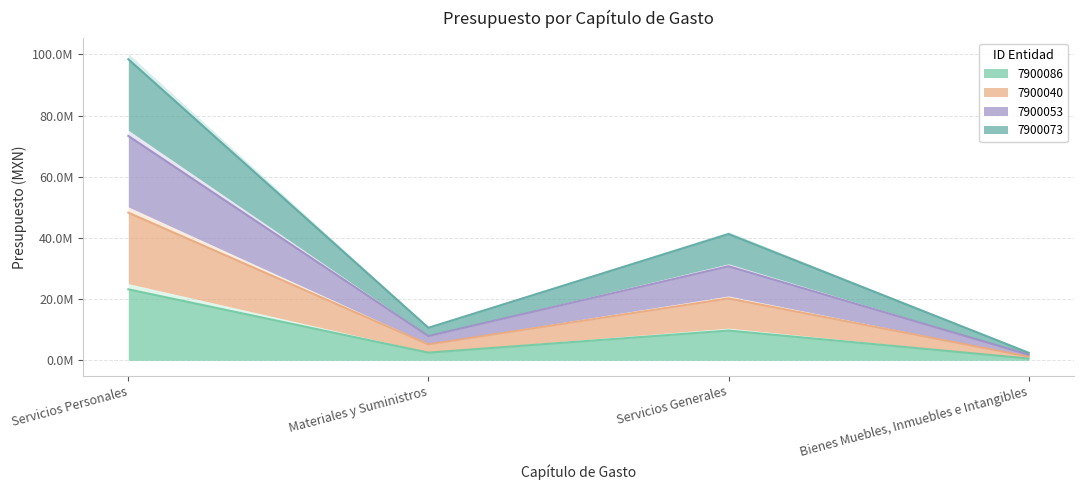

Where does the 7900053 series first go above 30771021?

Servicios Personales